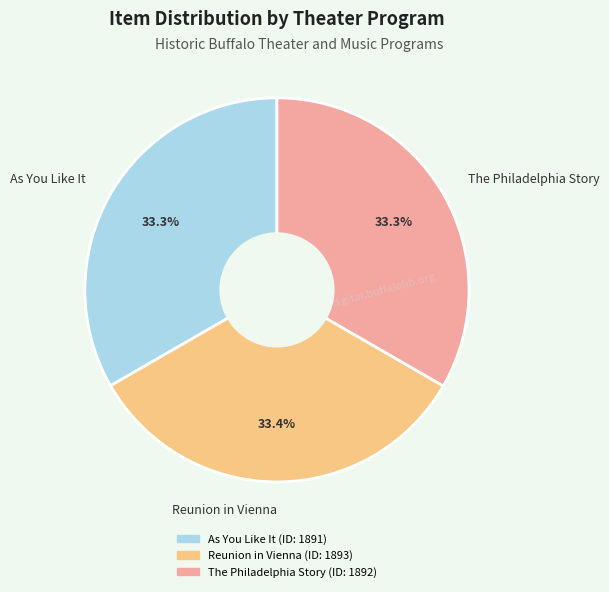

Is the sum of Reunion in Vienna and The Philadelphia Story greater than half?

Yes